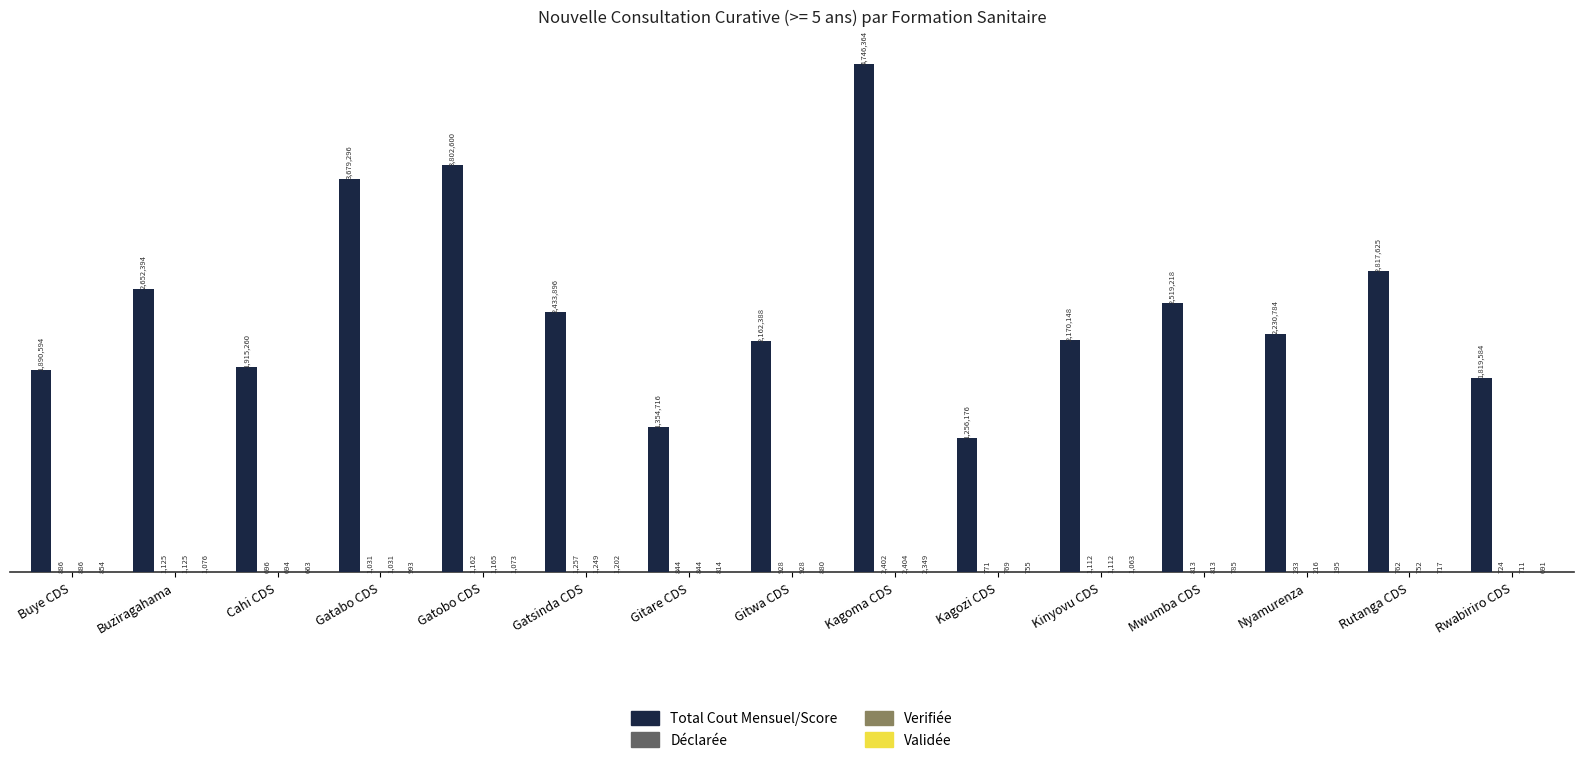

At which category is the sum across all series the highest?

Kagoma CDS